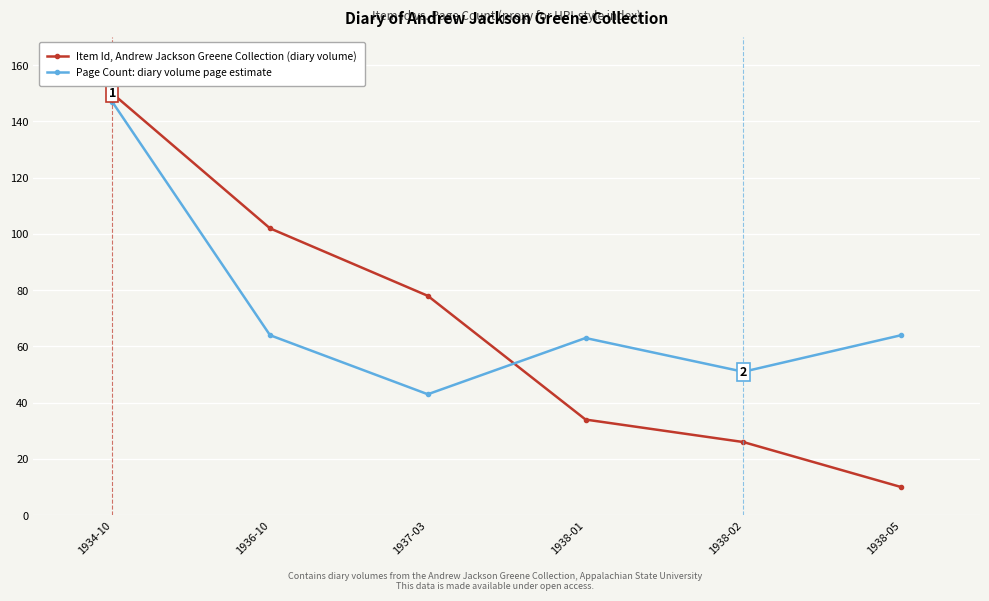

What is the minimum value for Item Id, Andrew Jackson Greene Collection (diary volume)?

10